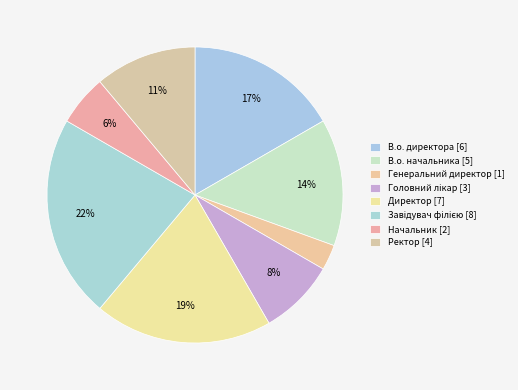

How many slices are in this pie chart?

8